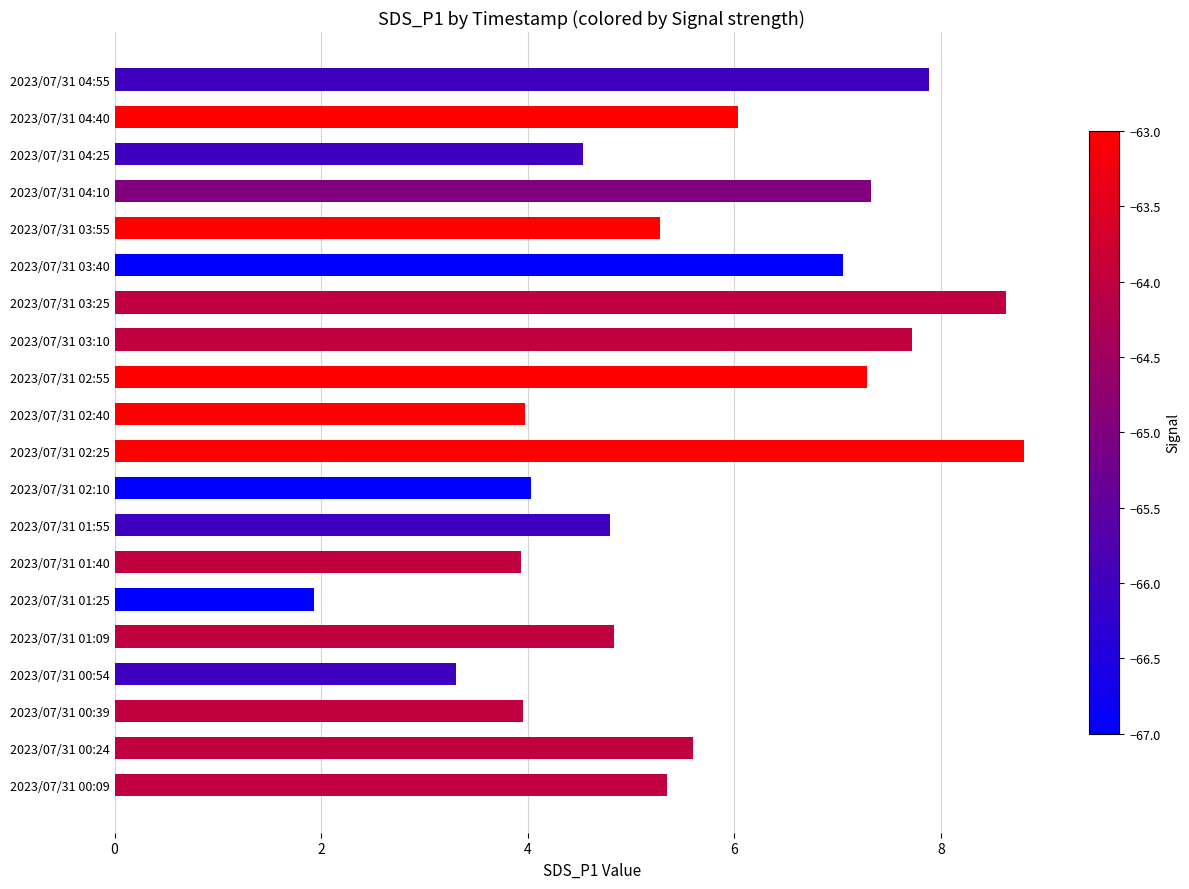

The value at 2023/07/31 00:39 is 4.0. True or false?

True